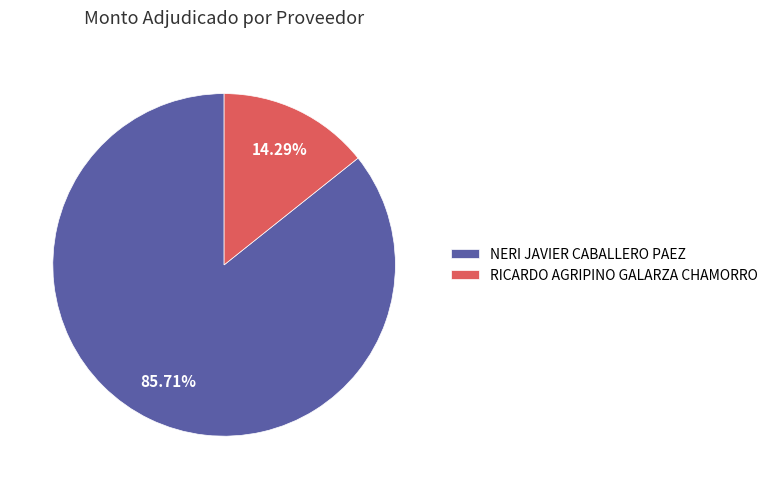

Approximately how many times larger is the value at NERI JAVIER CABALLERO PAEZ compared to RICARDO AGRIPINO GALARZA CHAMORRO?

6.0